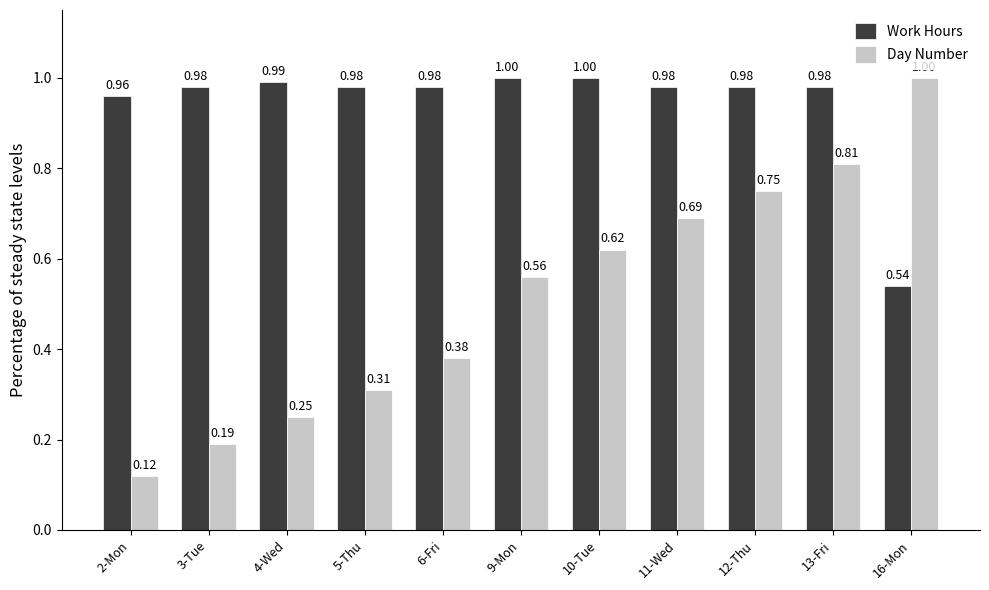

Rank the series by their average value, from lowest to highest.

Day Number, Work Hours